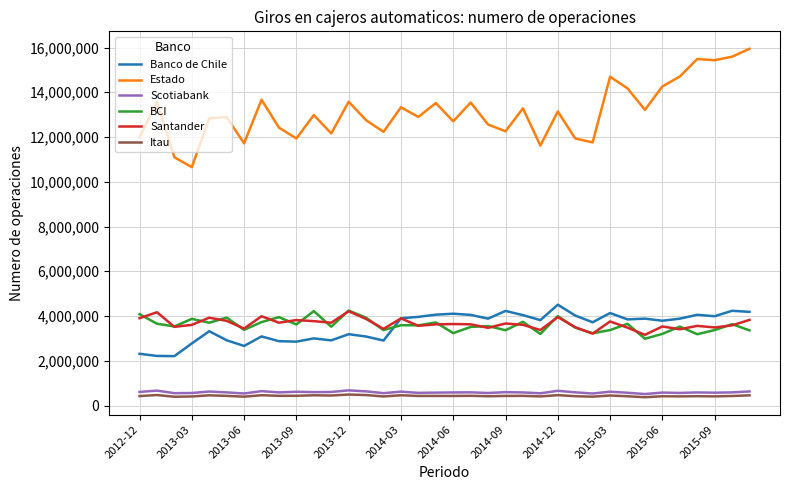

Which series has the largest total across all categories?

Estado